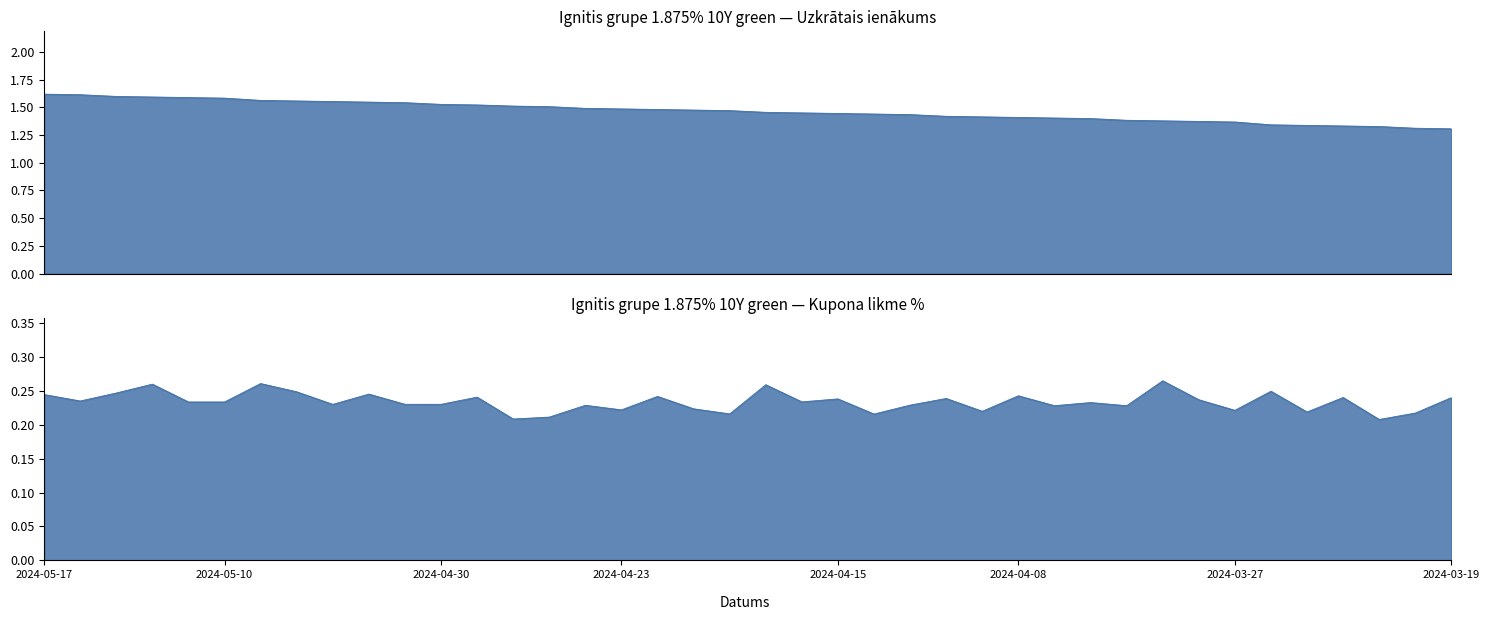

Reading left to right, extract all data points from this chart.

2024-05-17=1.6	2024-05-16=1.6	2024-05-15=1.6	2024-05-14=1.6	2024-05-13=1.6	2024-05-10=1.6	2024-05-08=1.6	2024-05-07=1.6	2024-05-06=1.6	2024-05-03=1.5	2024-05-02=1.5	2024-04-30=1.5	2024-04-29=1.5	2024-04-26=1.5	2024-04-25=1.5	2024-04-24=1.5	2024-04-23=1.5	2024-04-22=1.5	2024-04-19=1.5	2024-04-18=1.5	2024-04-17=1.5	2024-04-16=1.4	2024-04-15=1.4	2024-04-12=1.4	2024-04-11=1.4	2024-04-10=1.4	2024-04-09=1.4	2024-04-08=1.4	2024-04-05=1.4	2024-04-04=1.4	2024-04-03=1.4	2024-04-02=1.4	2024-03-28=1.4	2024-03-27=1.4	2024-03-26=1.3	2024-03-25=1.3	2024-03-22=1.3	2024-03-21=1.3	2024-03-20=1.3	2024-03-19=1.3